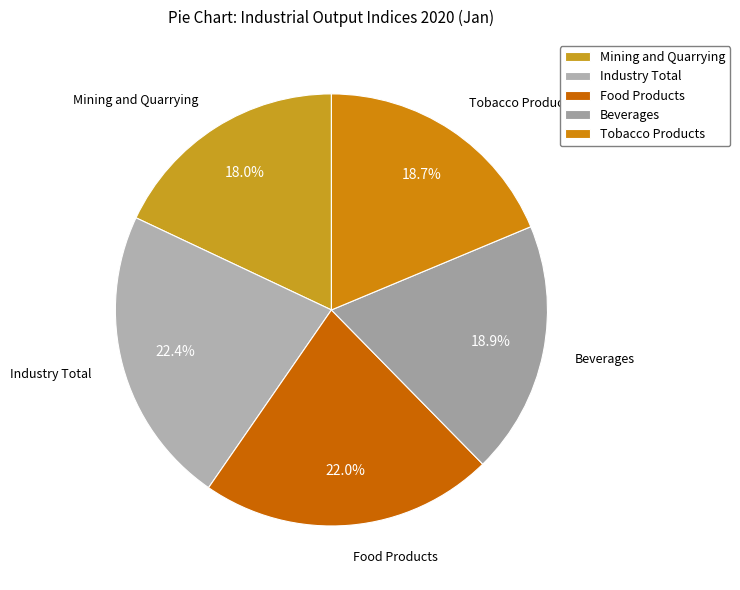

What portion of the pie excludes Beverages?

81.1%